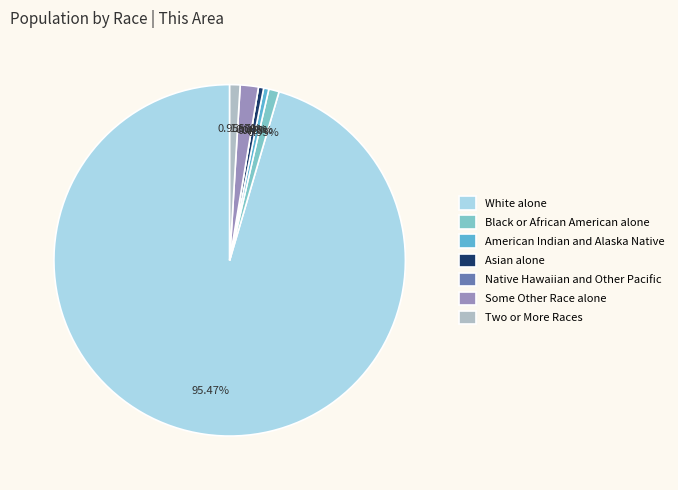

To the nearest percent, what is the average slice percentage?

14%